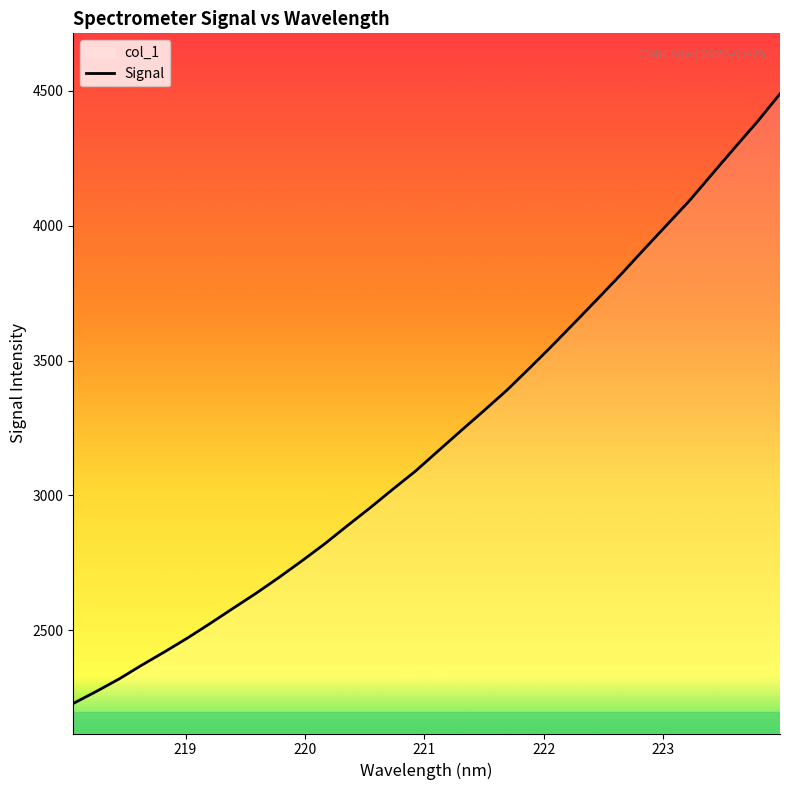

How many lines are shown in the chart?

1